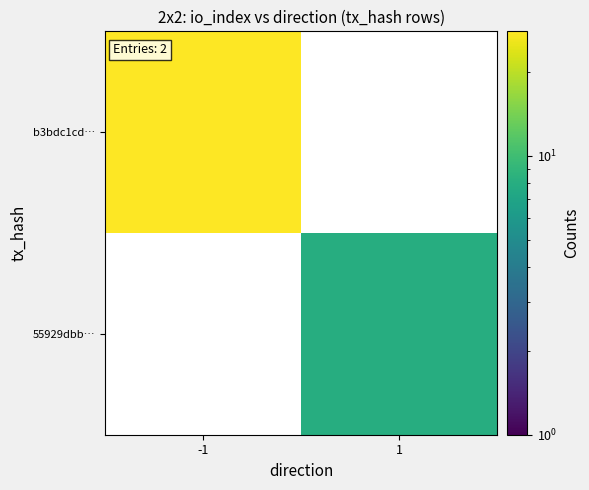

What is the maximum value shown in the chart?

28.0